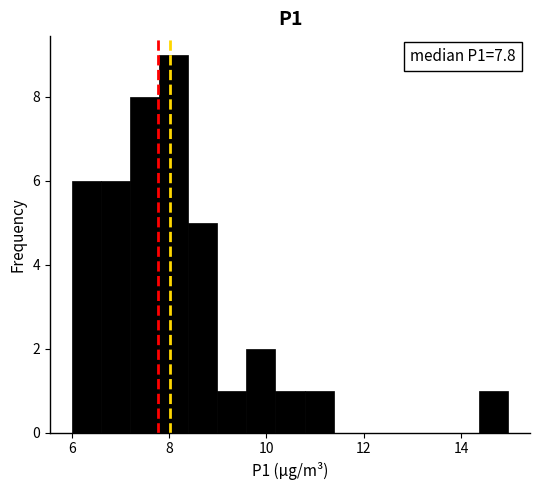

Around what value on the x-axis is the tallest bar? Give the approximate position of its centre, as read against the axis.

8.0